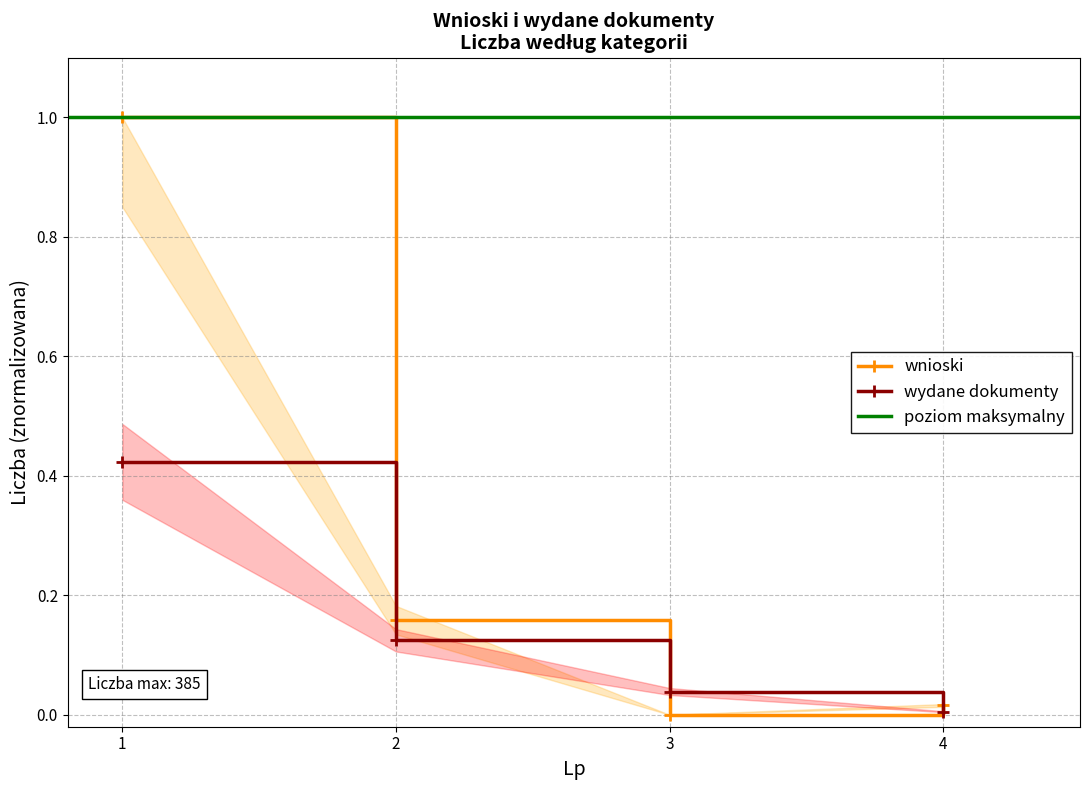

At which label does wnioski reach its minimum?

3